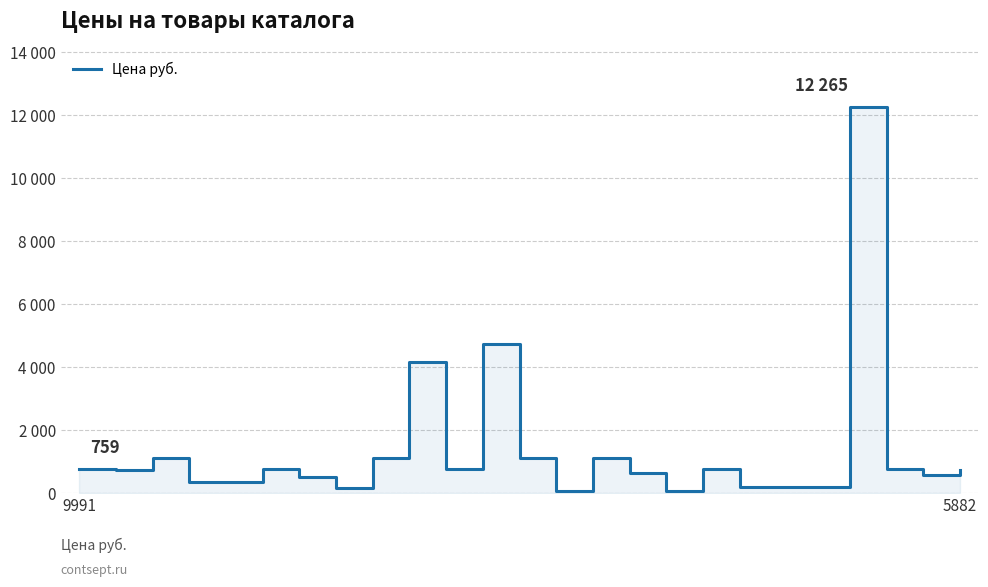

What is the label of the 10th point from the left?

9